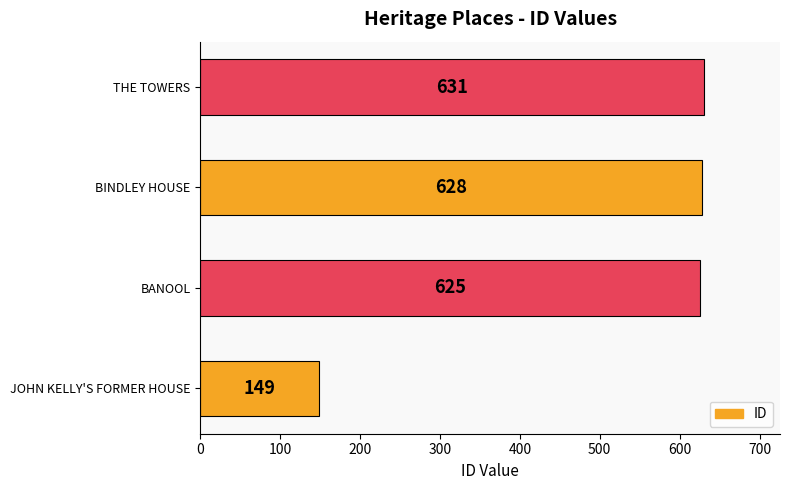

Reading bottom to top, extract all data points from this chart.

149	625	628	631